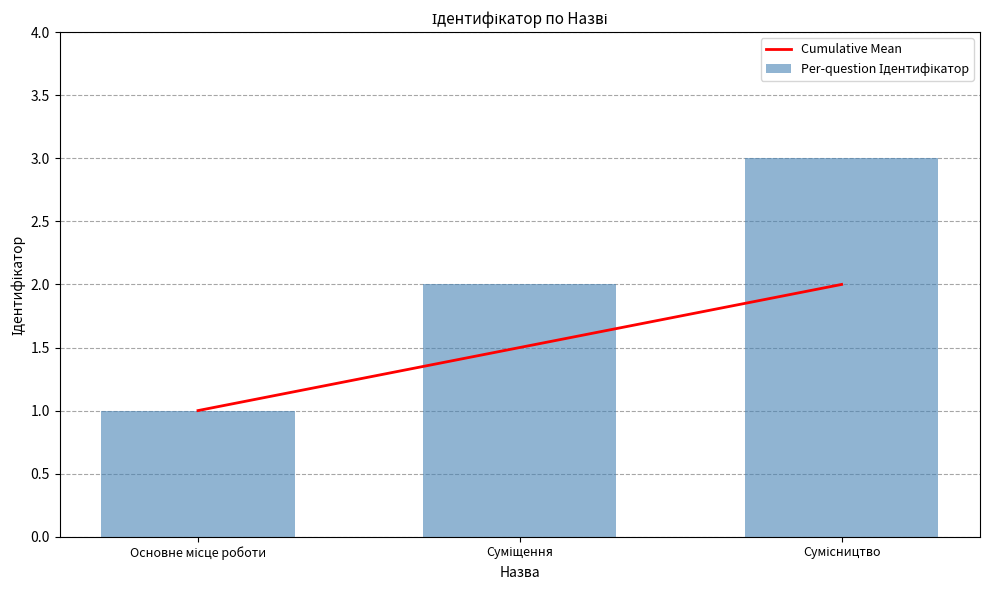

What is the label of the 1st bar from the left?

Основне місце роботи